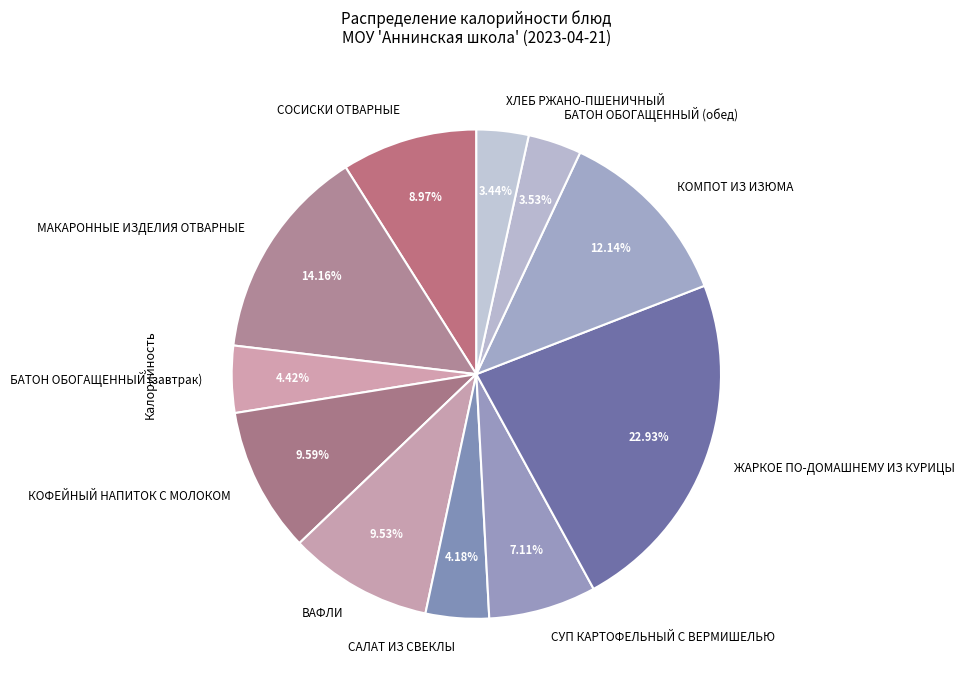

Which category has the biggest portion of the pie?

ЖАРКОЕ ПО-ДОМАШНЕМУ ИЗ КУРИЦЫ